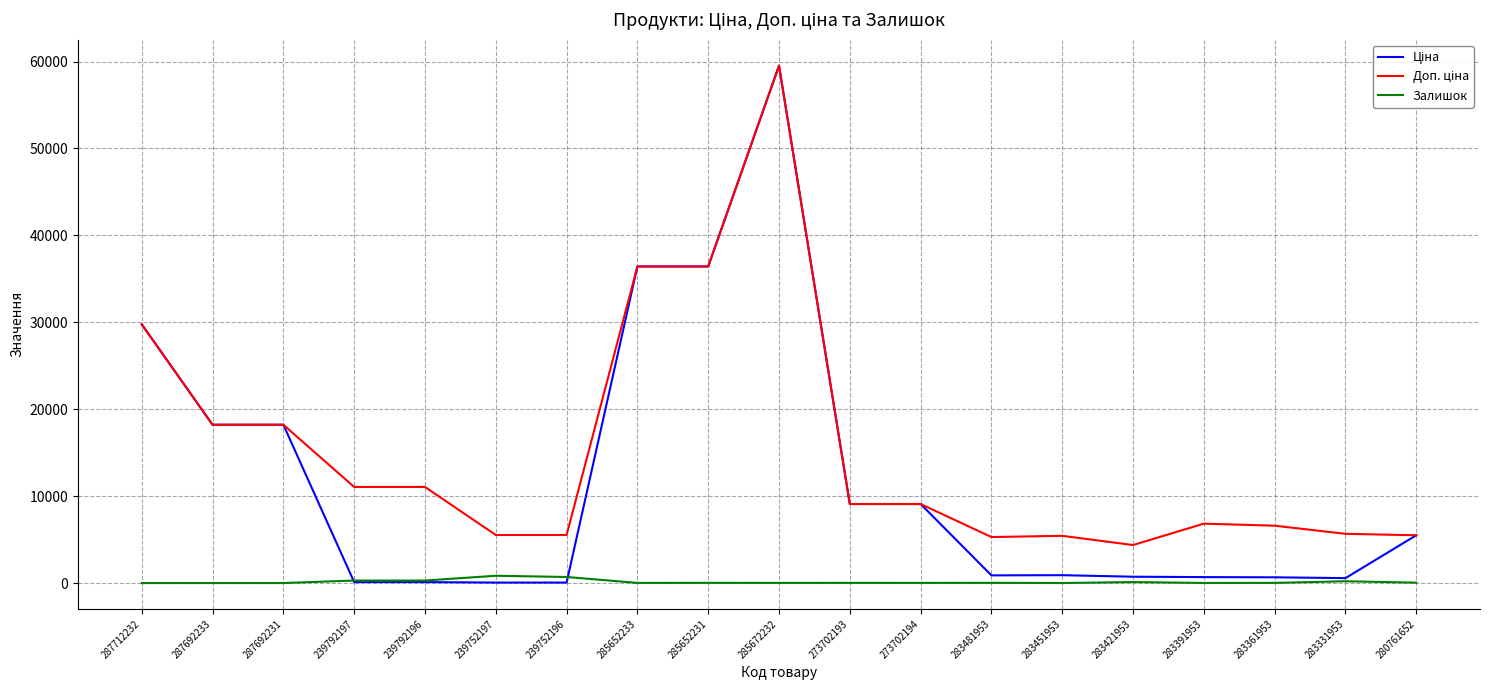

Is it true that Залишок equals 24.0 at 283481953?

True